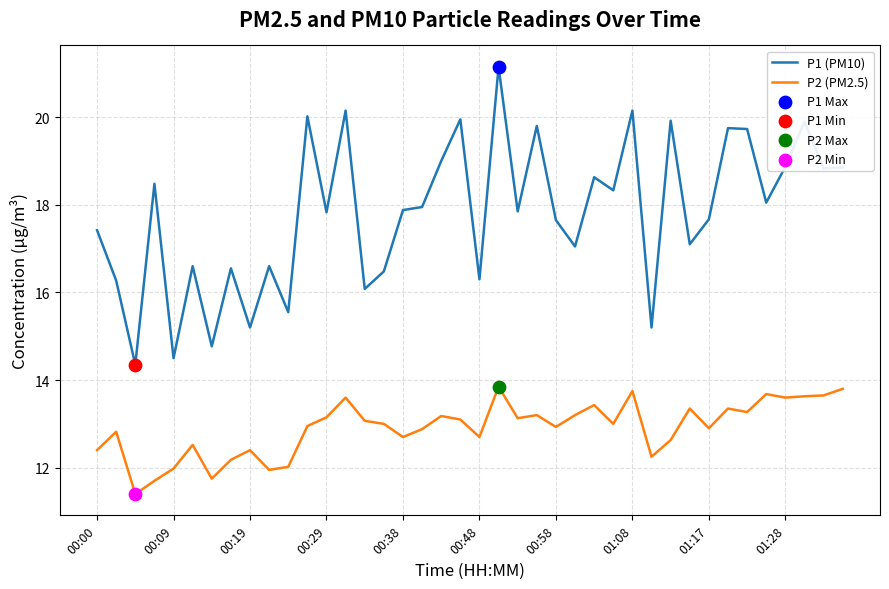

At how many categories does at least one series exceed 14?

40